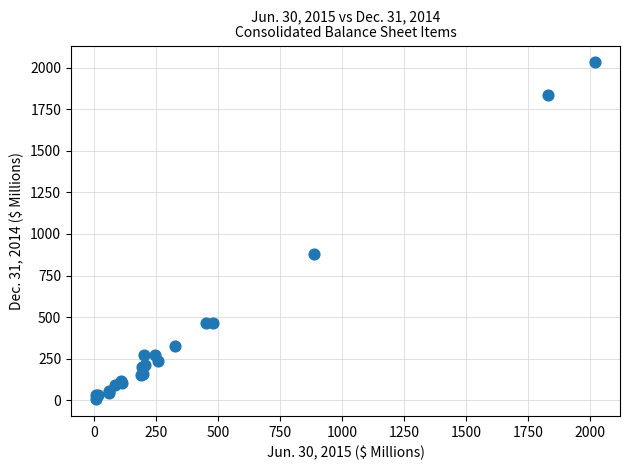

What Y value in the scatter plot is closest to 1018?

879.2